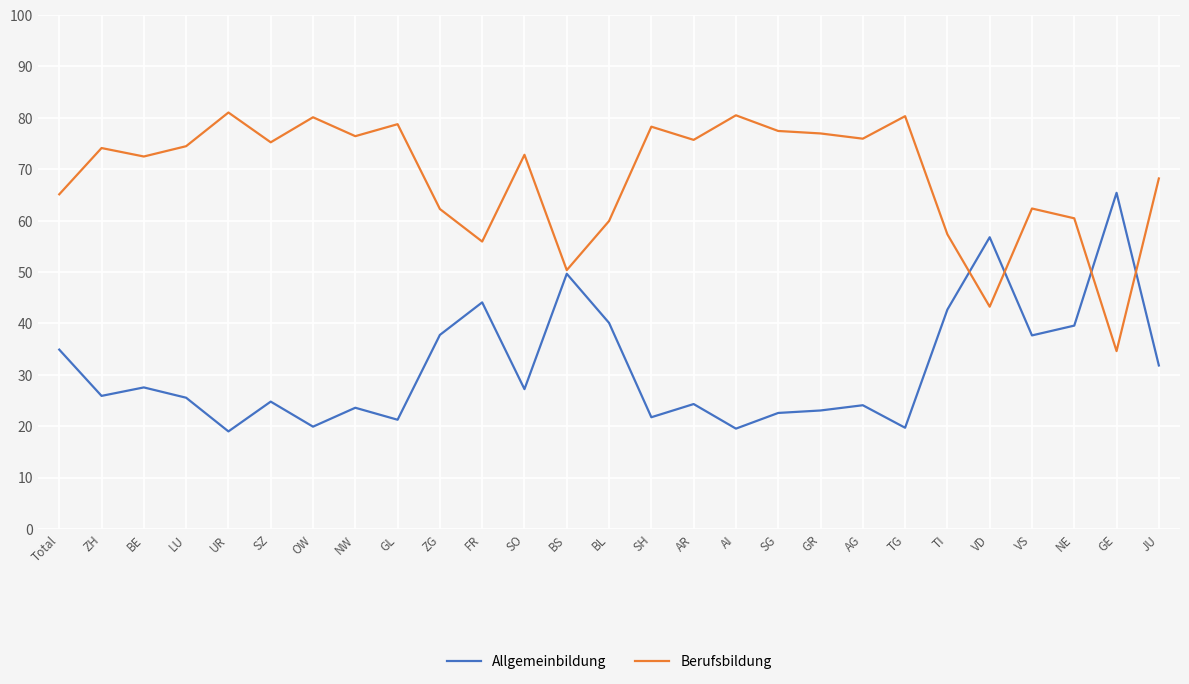

In Allgemeinbildung, how many points are higher than both neighbors (excluding endpoints)?

9